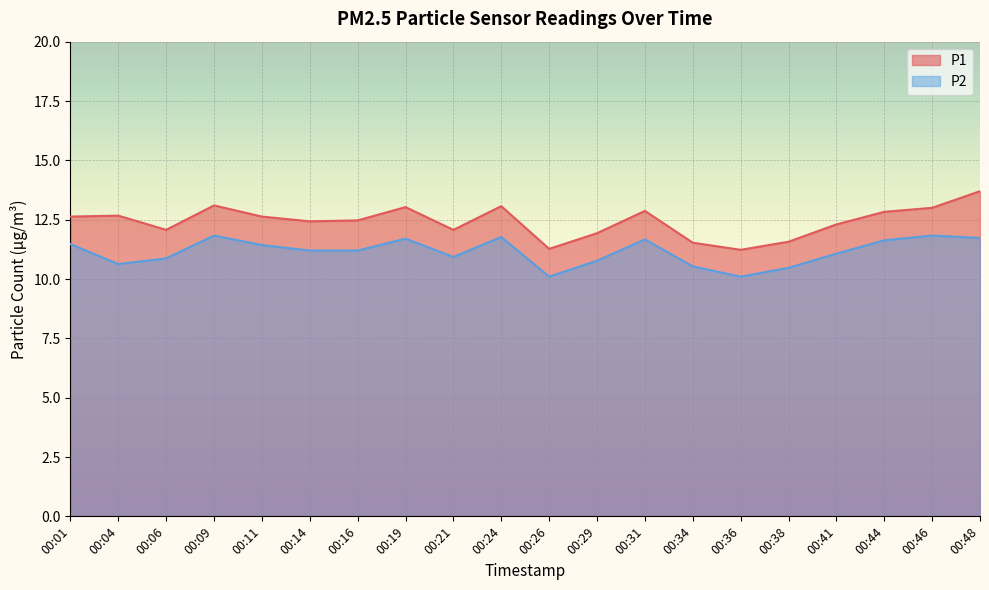

In P1, how many points are higher than both neighbors (excluding endpoints)?

5